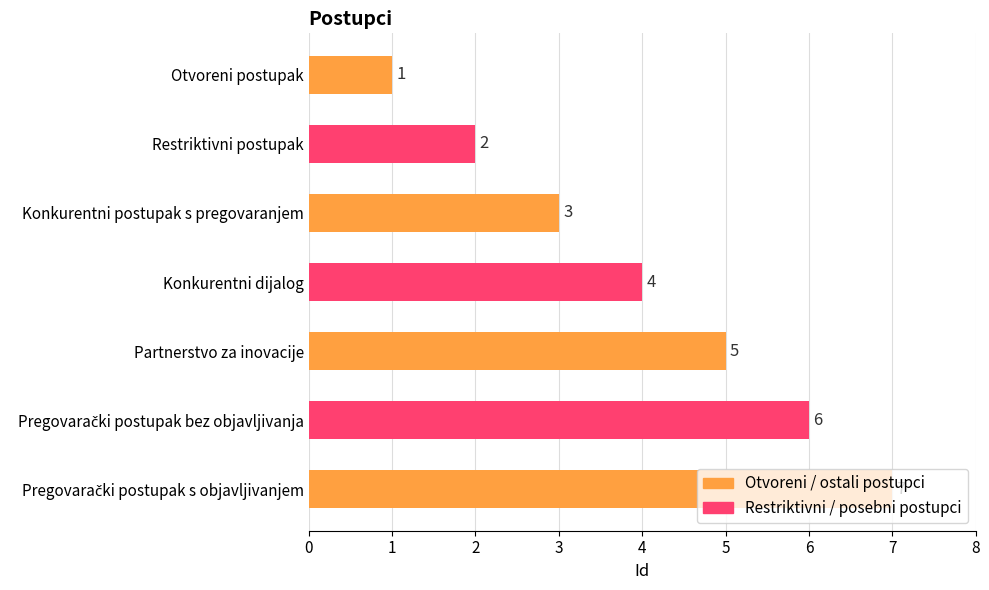

What is the ratio of the value at Konkurentni dijalog to the value at Konkurentni postupak s pregovaranjem?

1.3